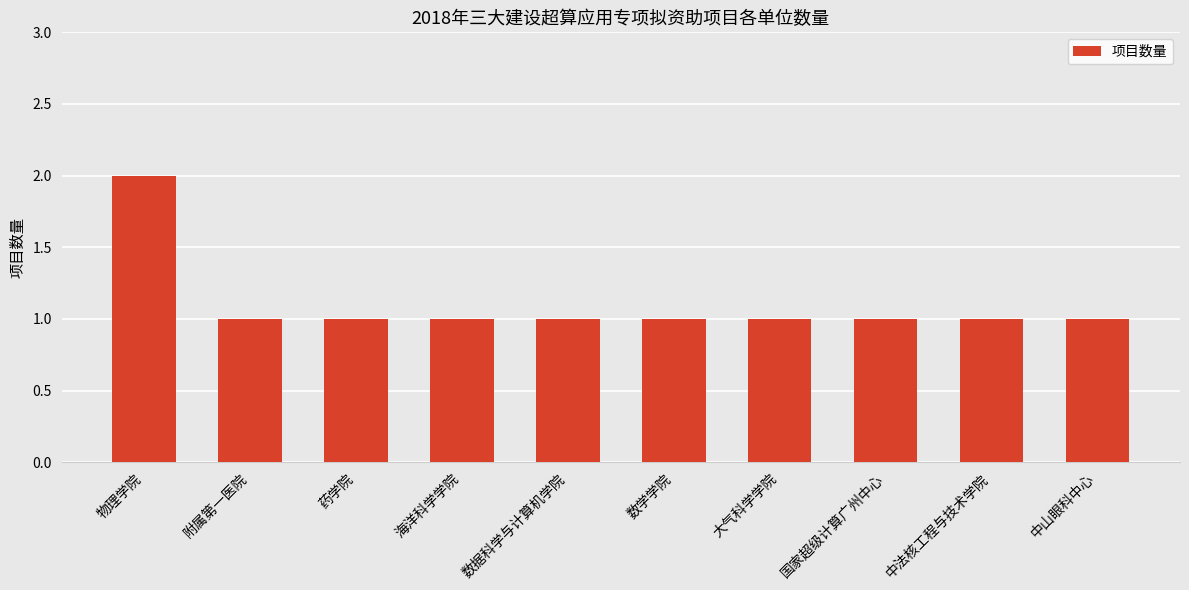

At which category does the chart reach its peak across all series?

物理学院